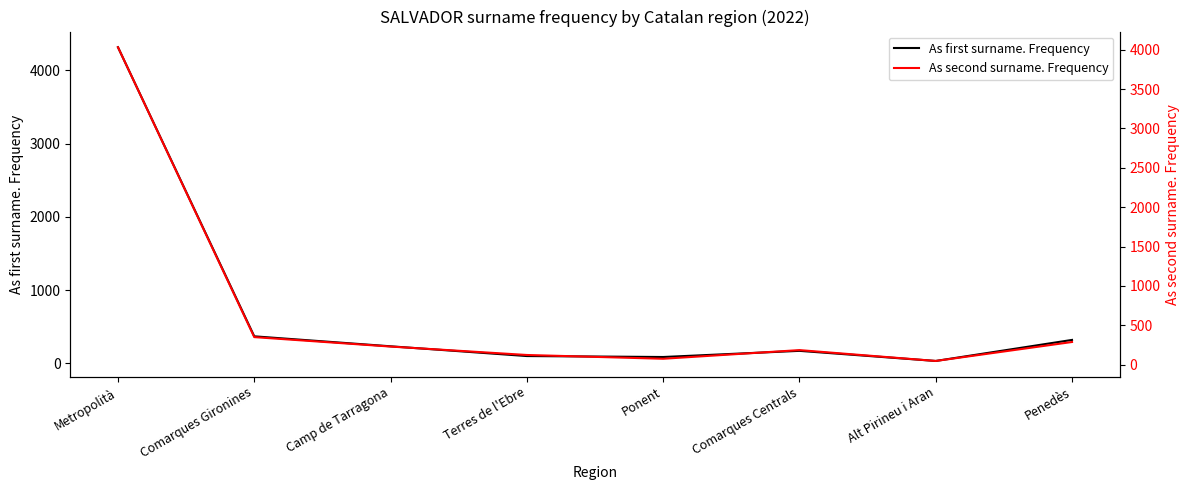

What is the sum of the As second surname. Frequency values at Camp de Tarragona and Penedès?

516